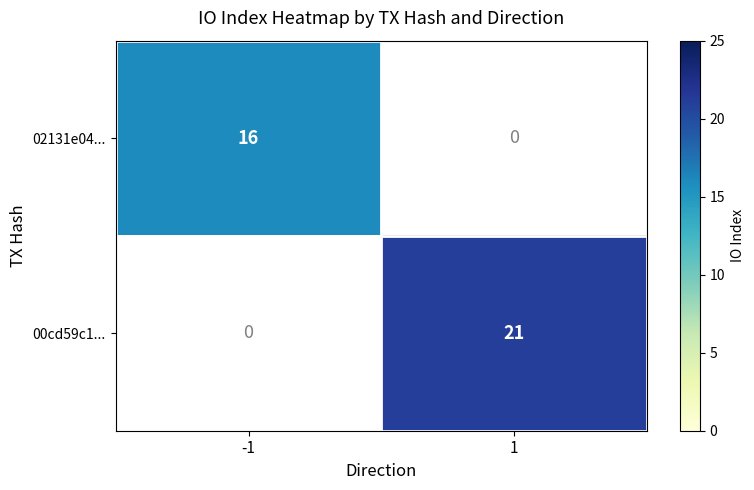

Is the value of 02131e04... at -1 greater than the value of 00cd59c1... at 1?

No